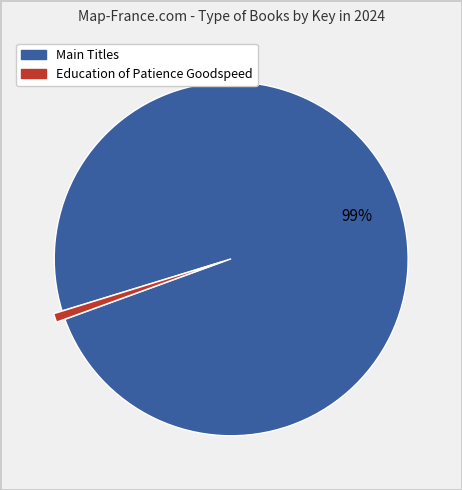

To the nearest percent, what is the average slice percentage?

50%